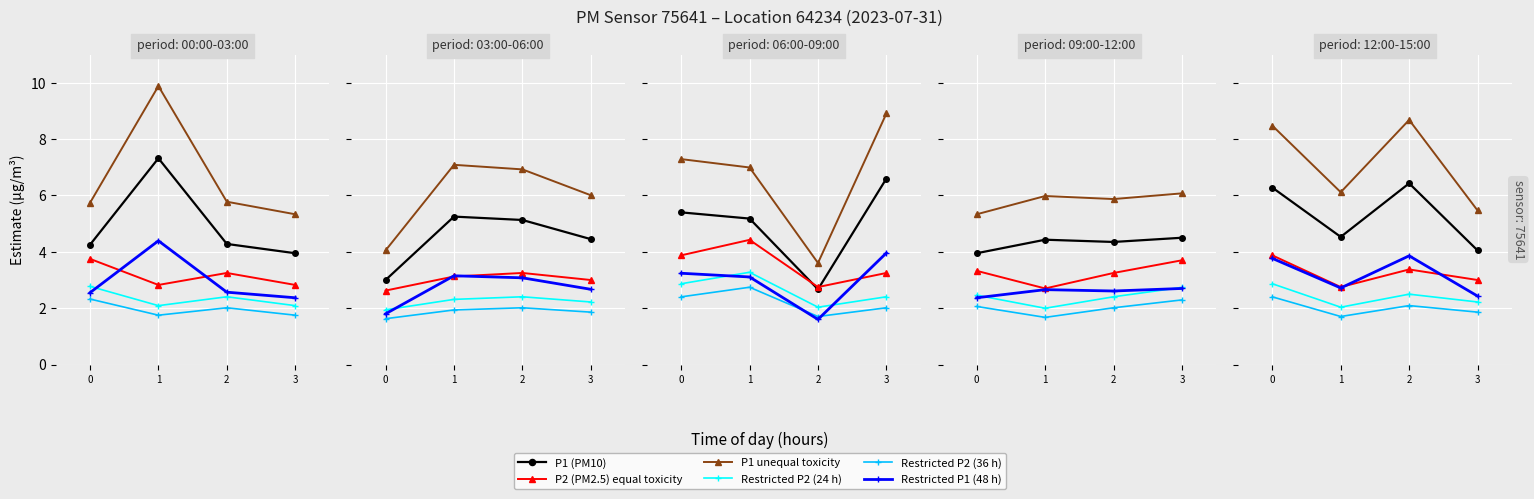

True or false: P1 (PM10) and P2 (PM2.5) equal toxicity cross at least once.

False